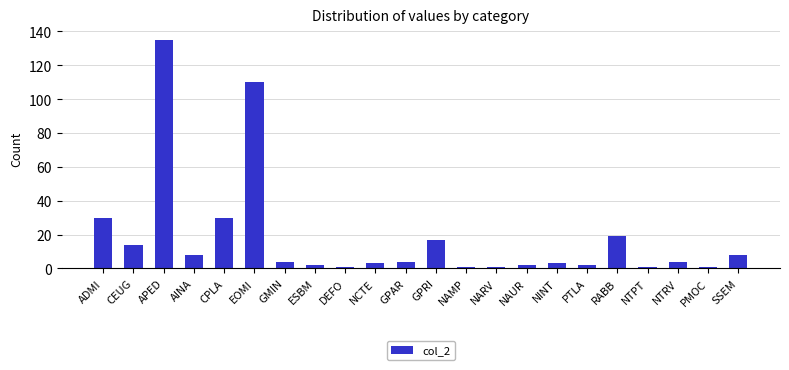

What is the minimum value shown in the chart?

1